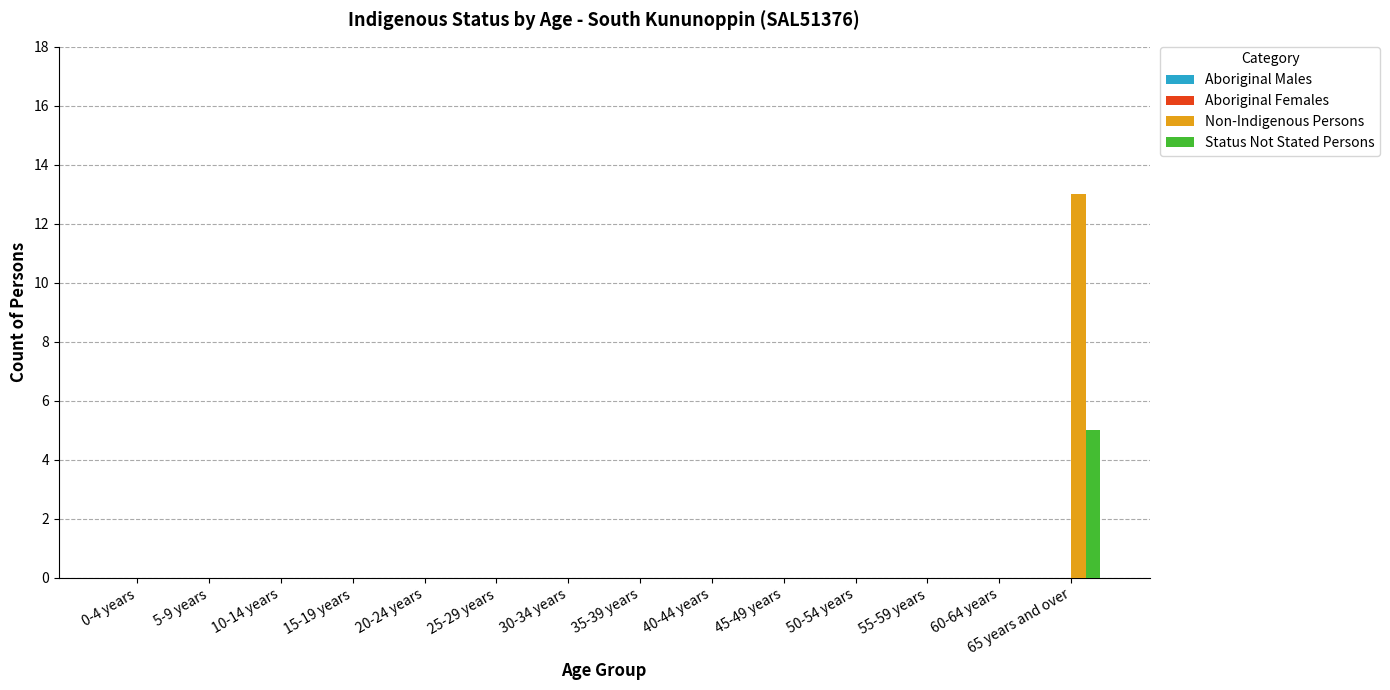

Which category has the highest value across all series?

65 years and over